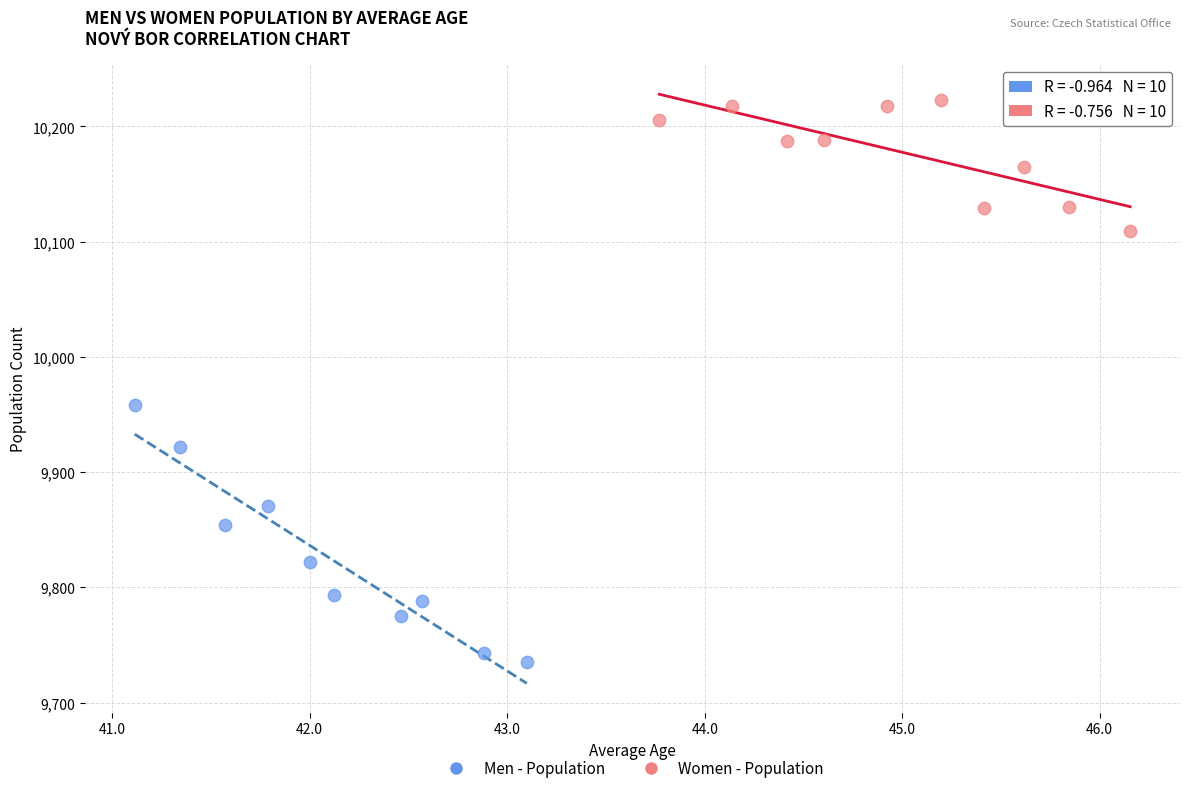

Which series has the largest Y range (max minus min)?

Men - Population